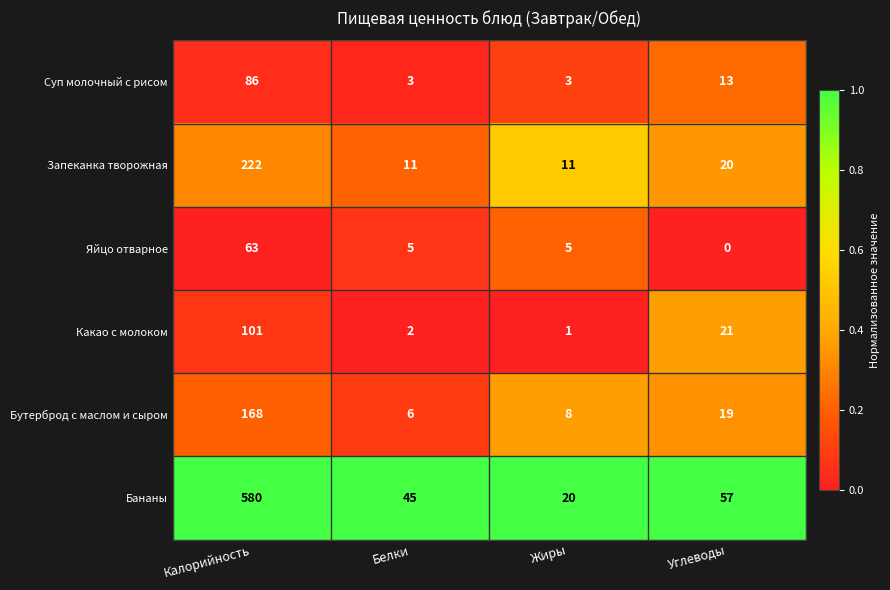

What is the sum of the Яйцо отварное values at Жиры and Углеводы?

5